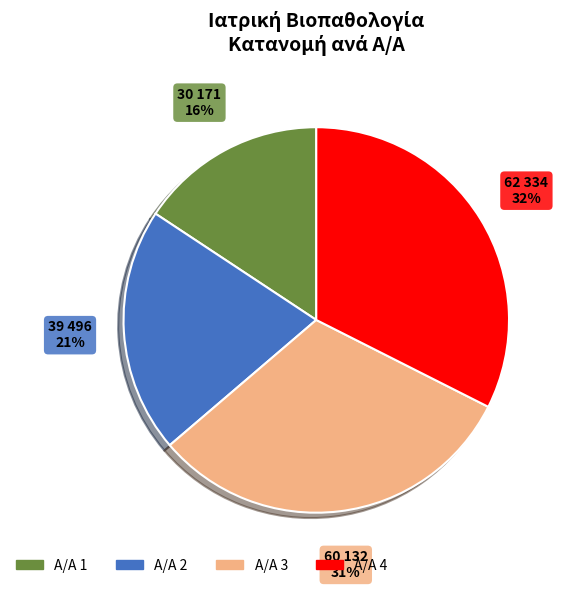

To the nearest percent, what is the average slice percentage?

25%